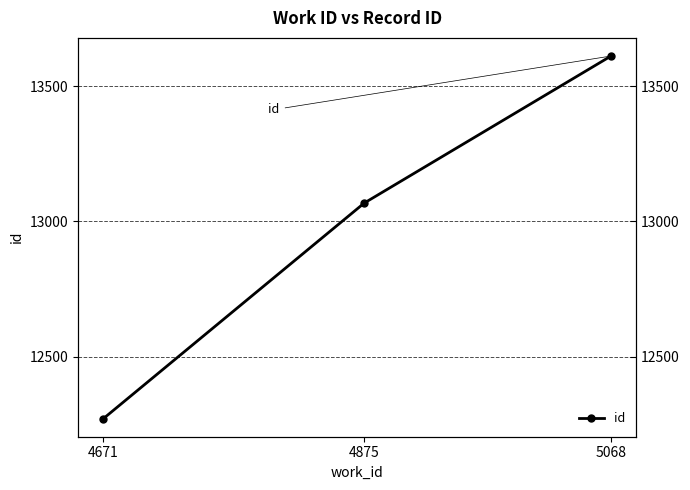

What is the minimum value shown in the chart?

12272